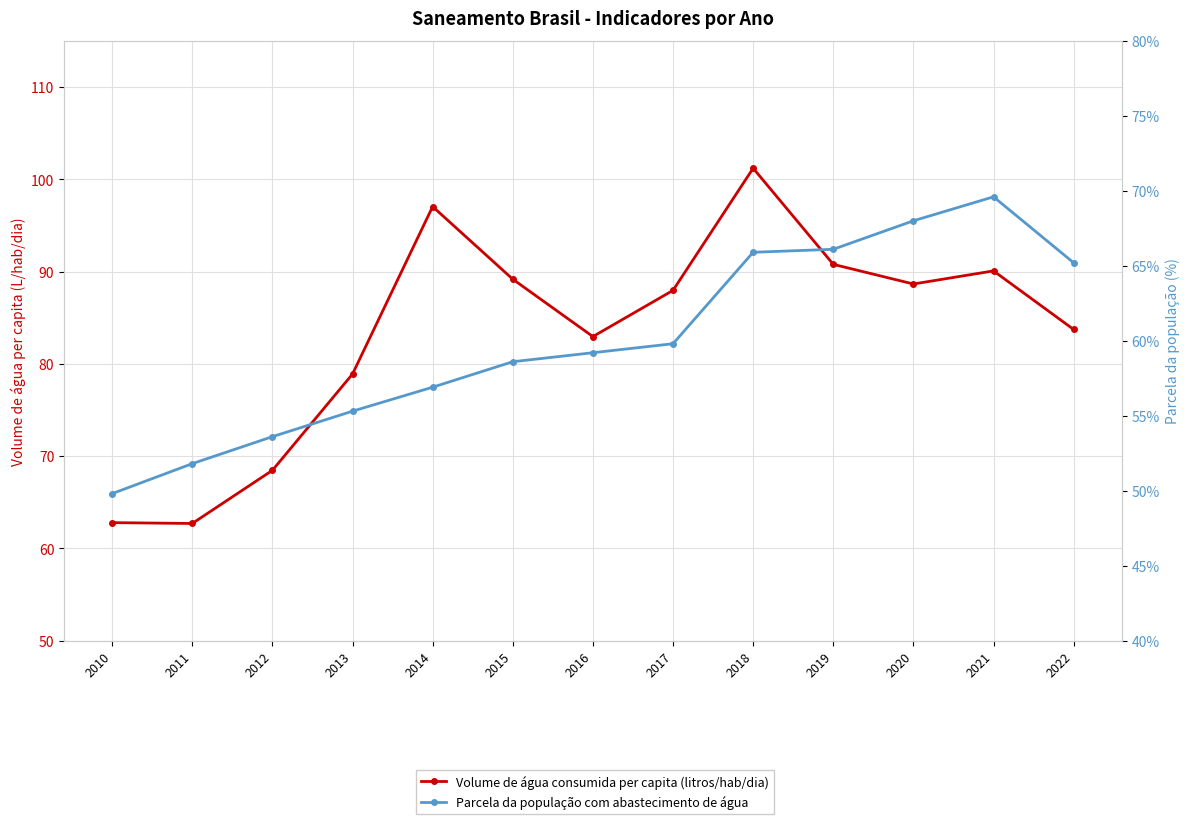

List the series in order of their overall mean, lowest first.

Parcela da população com abastecimento de água, Volume de água consumida per capita (litros/hab/dia)